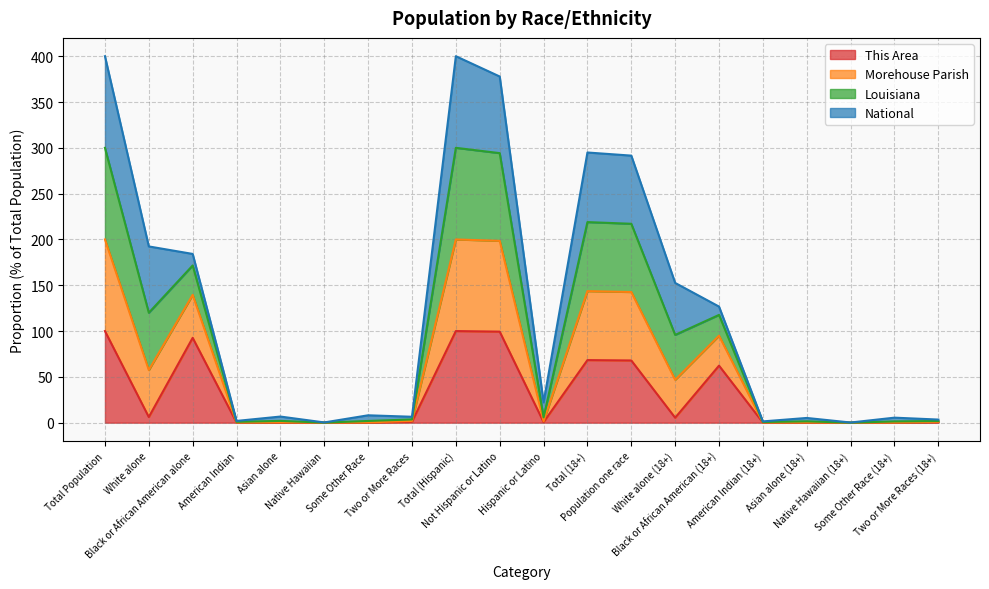

How many lines are shown in the chart?

4